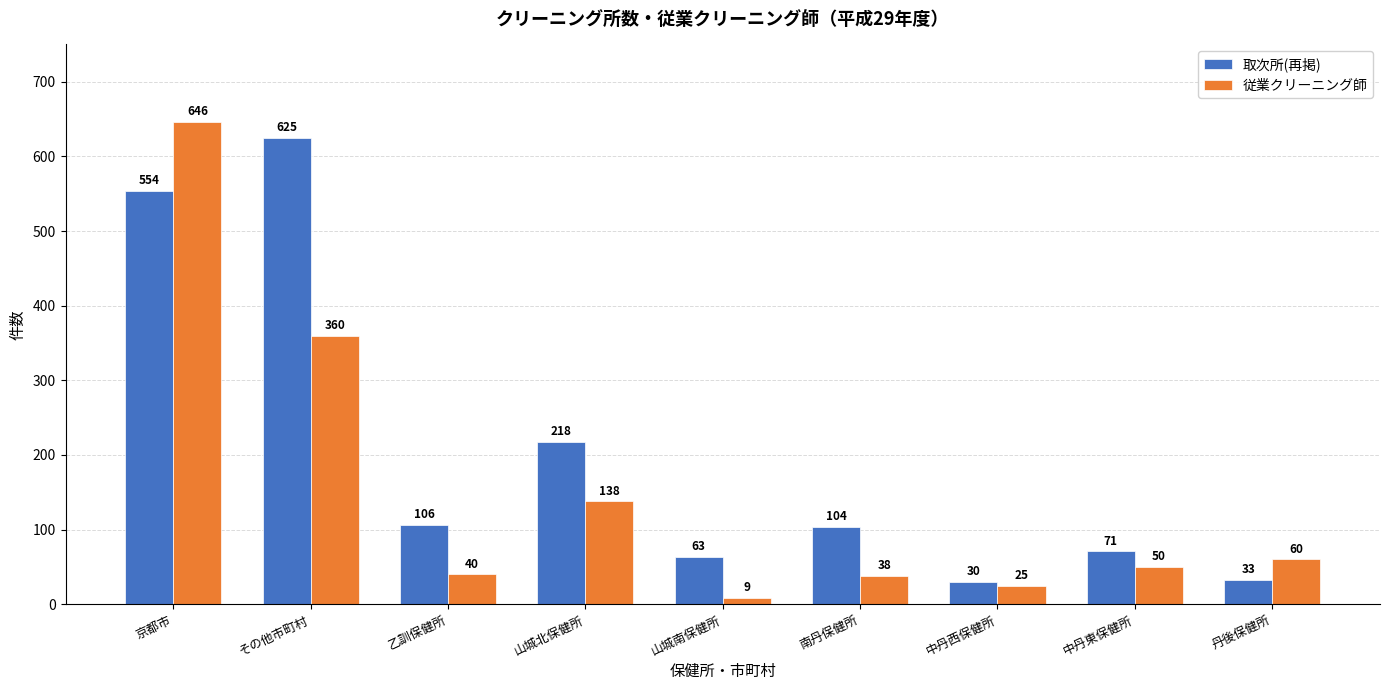

What is the label of the 3rd bar from the left?

乙訓保健所